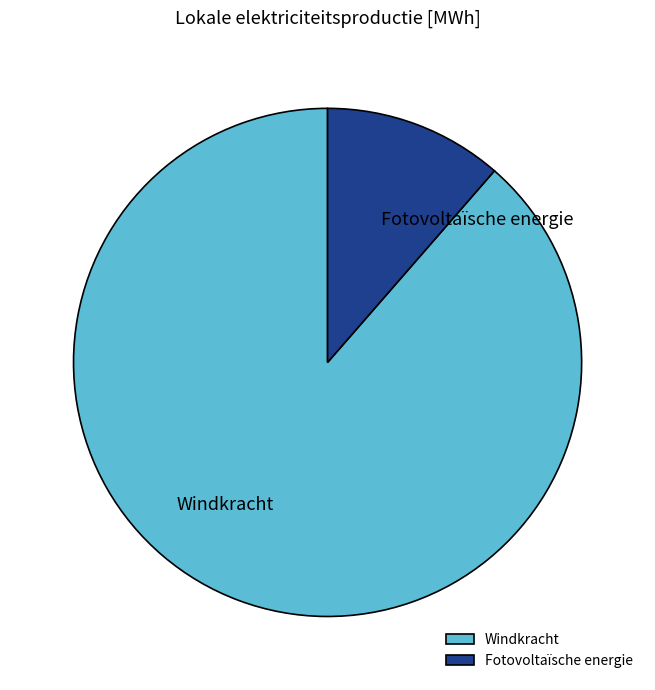

Between Fotovoltaïsche energie and Windkracht, which is larger?

Windkracht